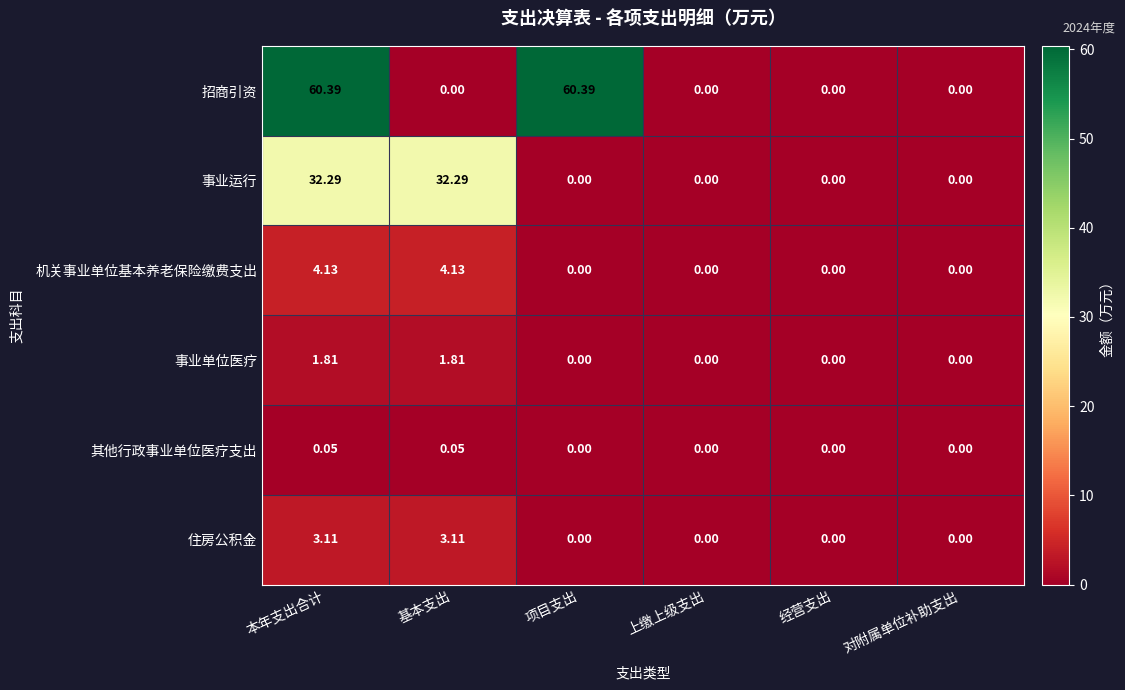

List the series in order of their peak value, highest first.

招商引资, 事业运行, 机关事业单位基本养老保险缴费支出, 住房公积金, 事业单位医疗, 其他行政事业单位医疗支出